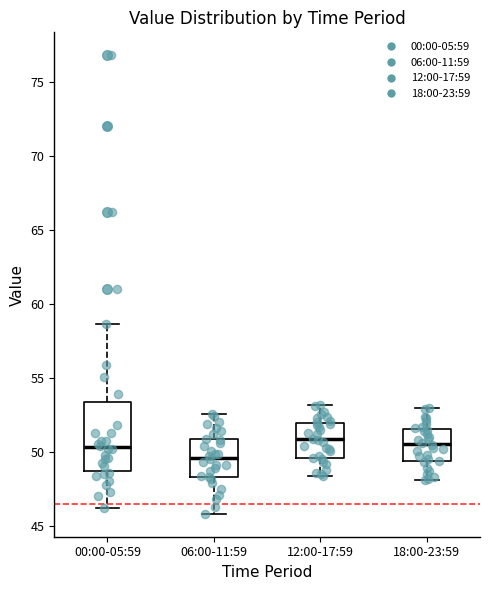

Which box is the tallest, from its lower edge to its upper edge?

00:00-05:59